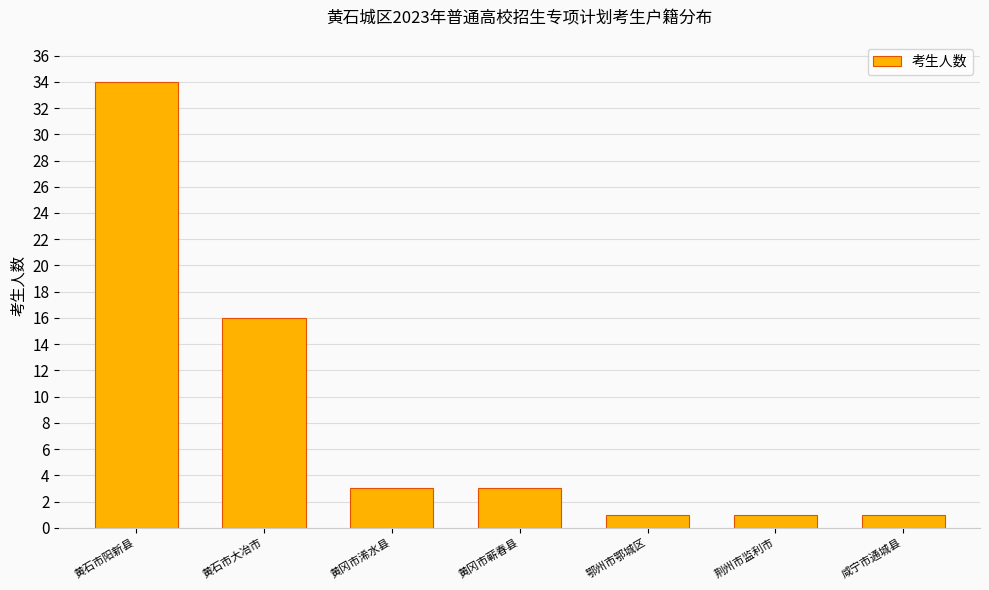

How many values are below 3?

3